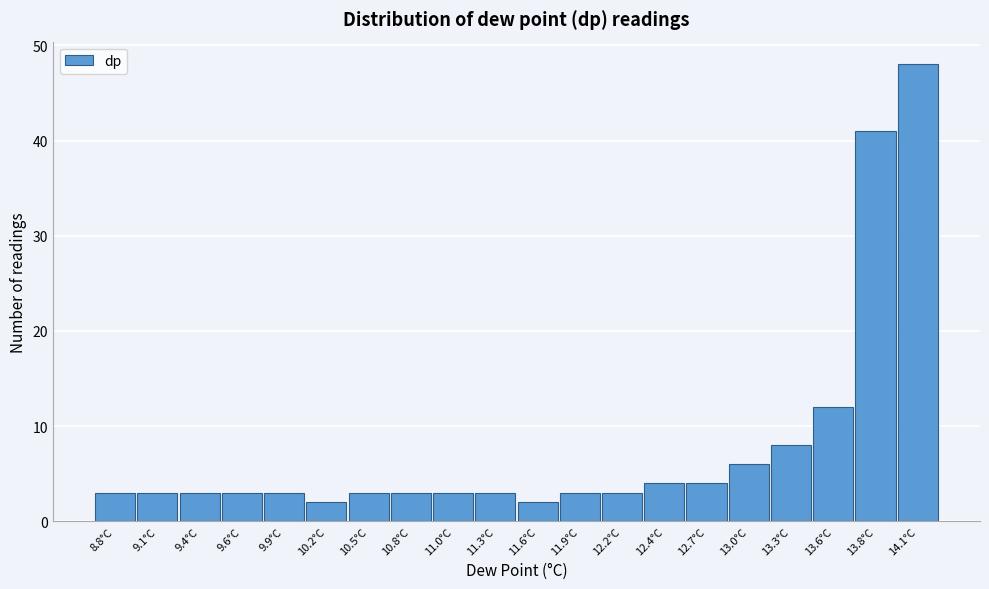

Reading left to right, transcribe all the data shown in this chart.

3	3	3	3	3	2	3	3	3	3	2	3	3	4	4	6	8	12	41	48